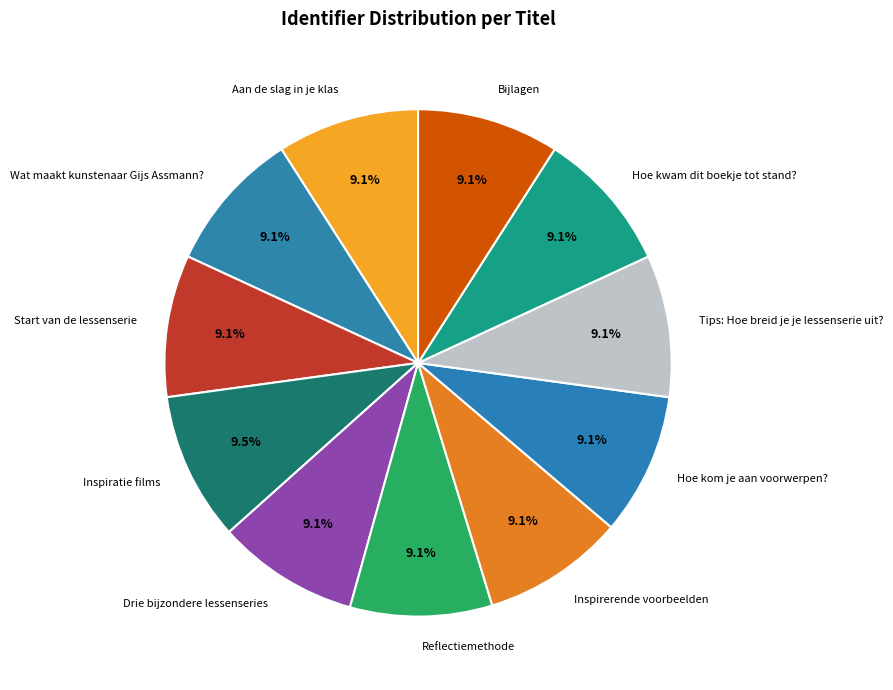

Is it true that Aan de slag in je klas is 9% of the pie?

True